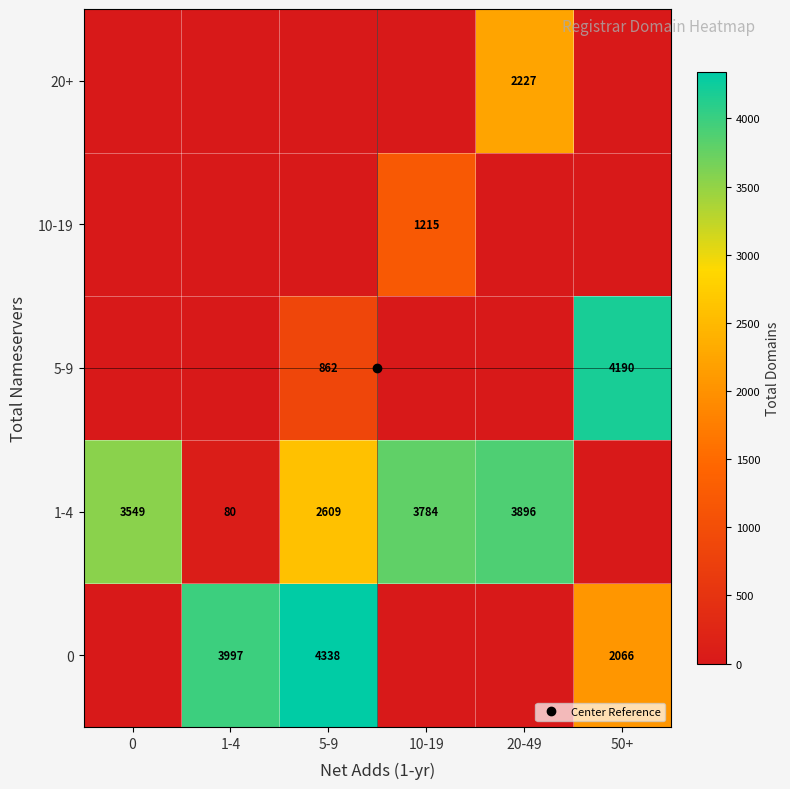

What is the sum of all 5-9 values?

5052